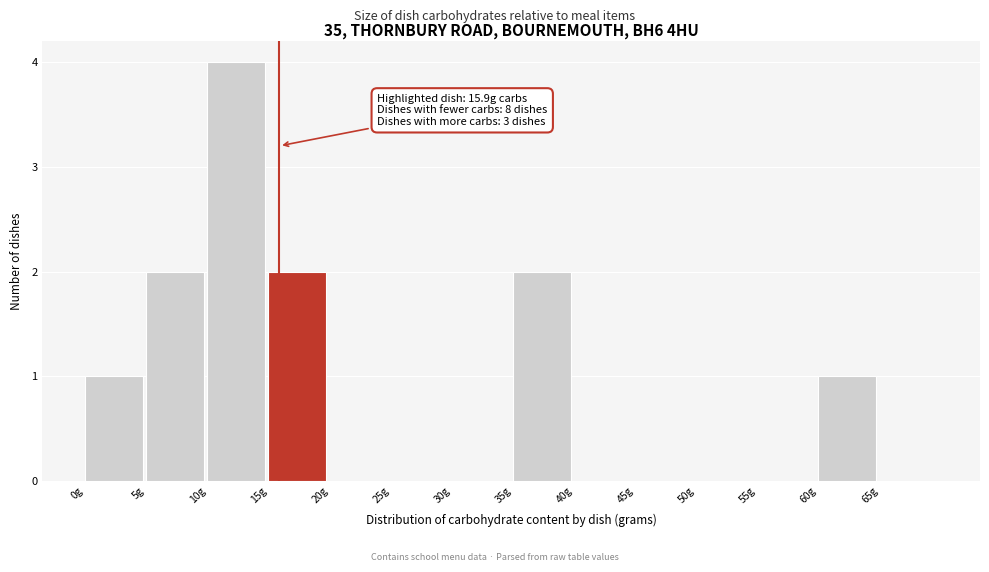

Which range on the x-axis has the tallest bar?

10 to 15